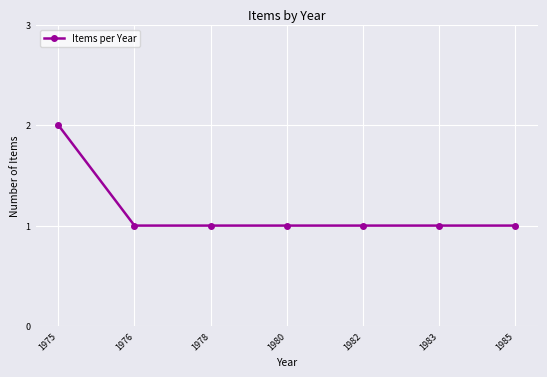

Approximately how many times larger is the value at 1975 compared to 1978?

2.0